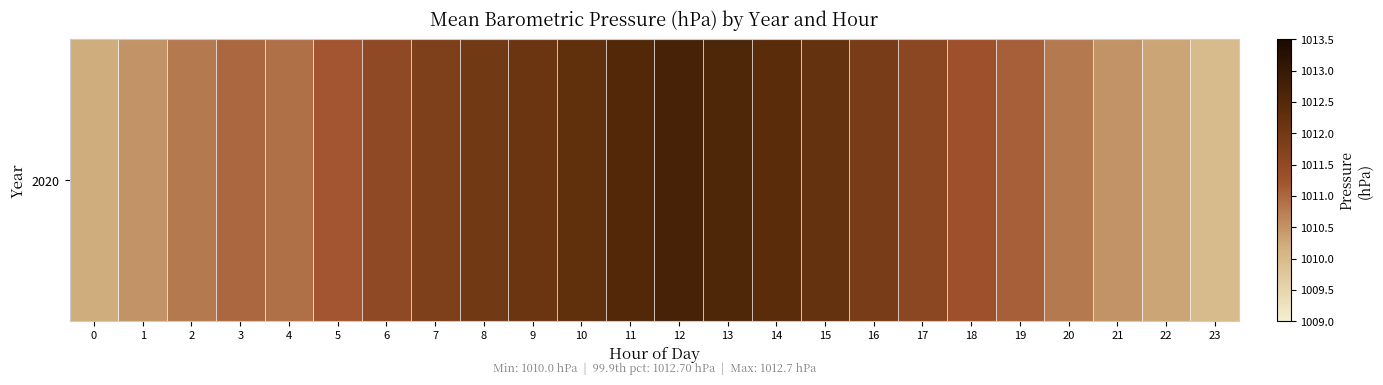

What is the change in value from 3 to 10?

+1.3